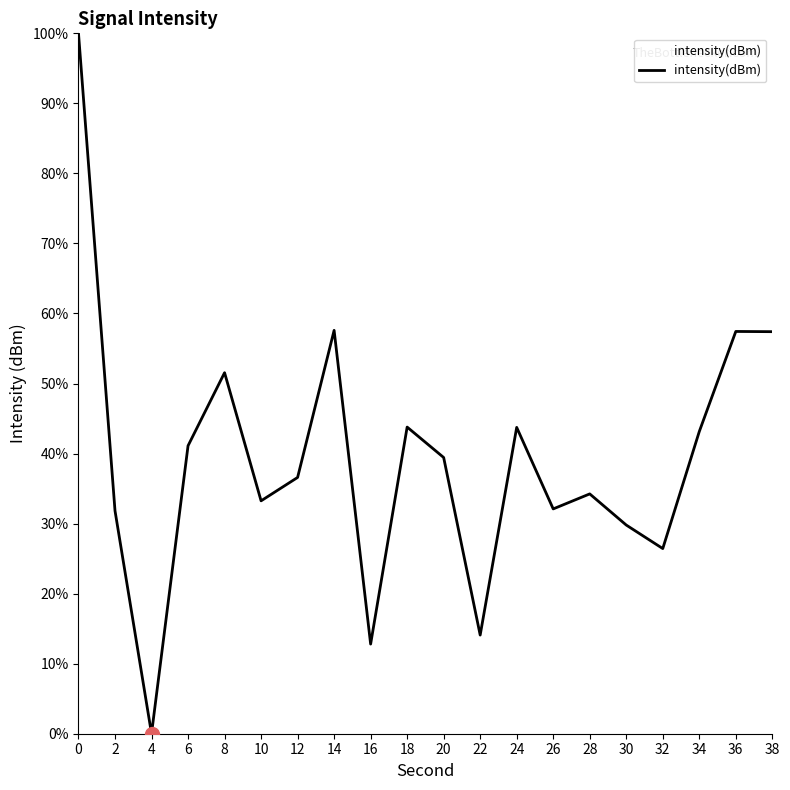

Where is the first local maximum?

8